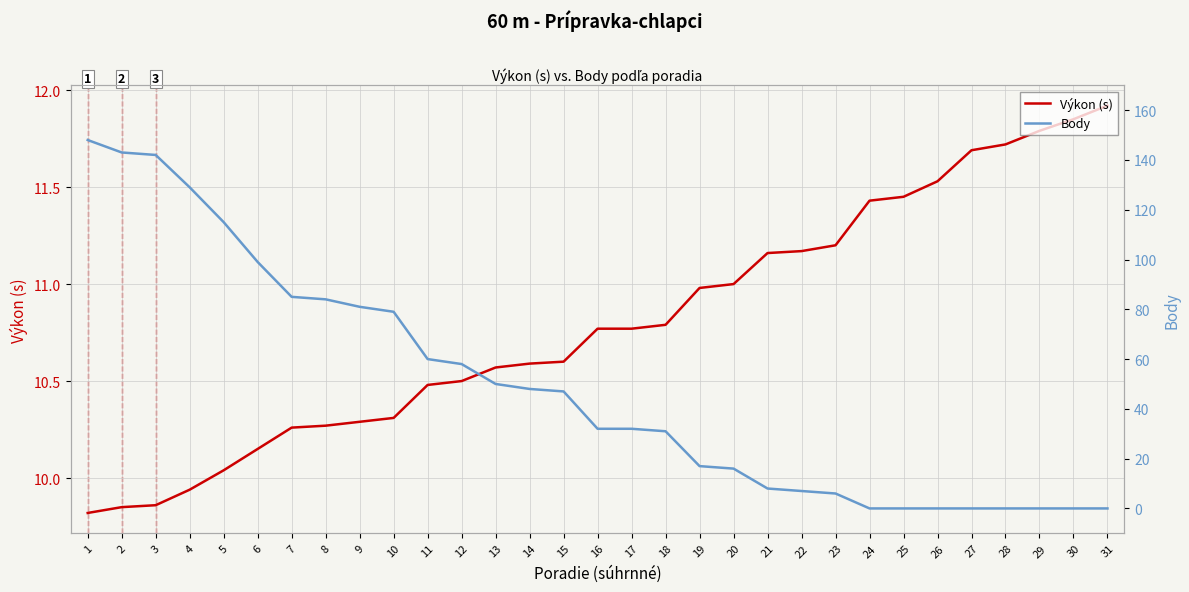

What is the total value across all series at 29?

11.8